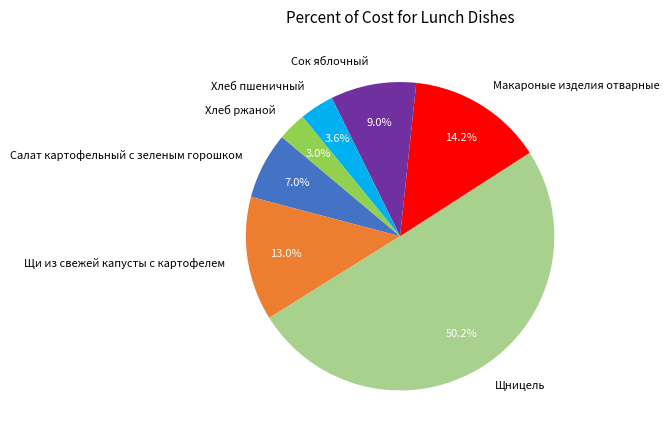

Which has a higher value, Макароные изделия отварные or Щи из свежей капусты с картофелем?

Макароные изделия отварные